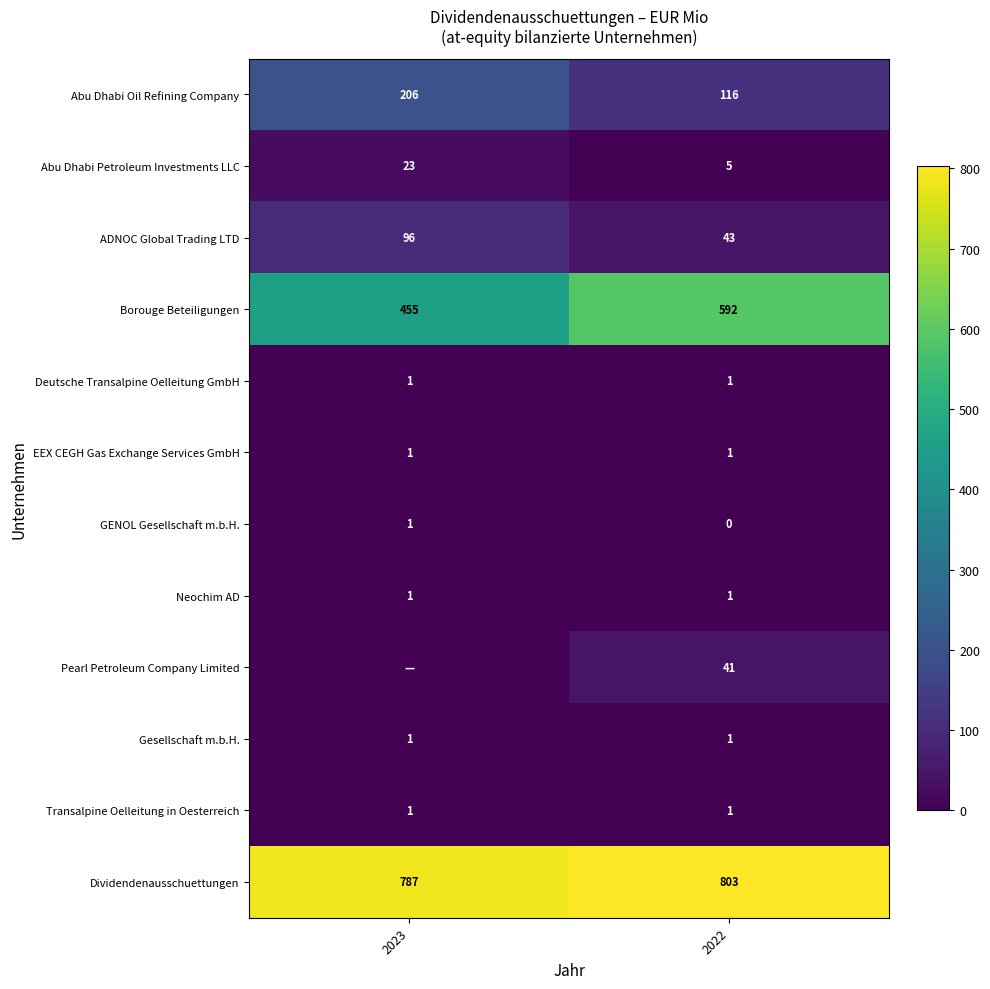

Rank the categories by Dividendenausschuettungen value from lowest to highest.

2023, 2022